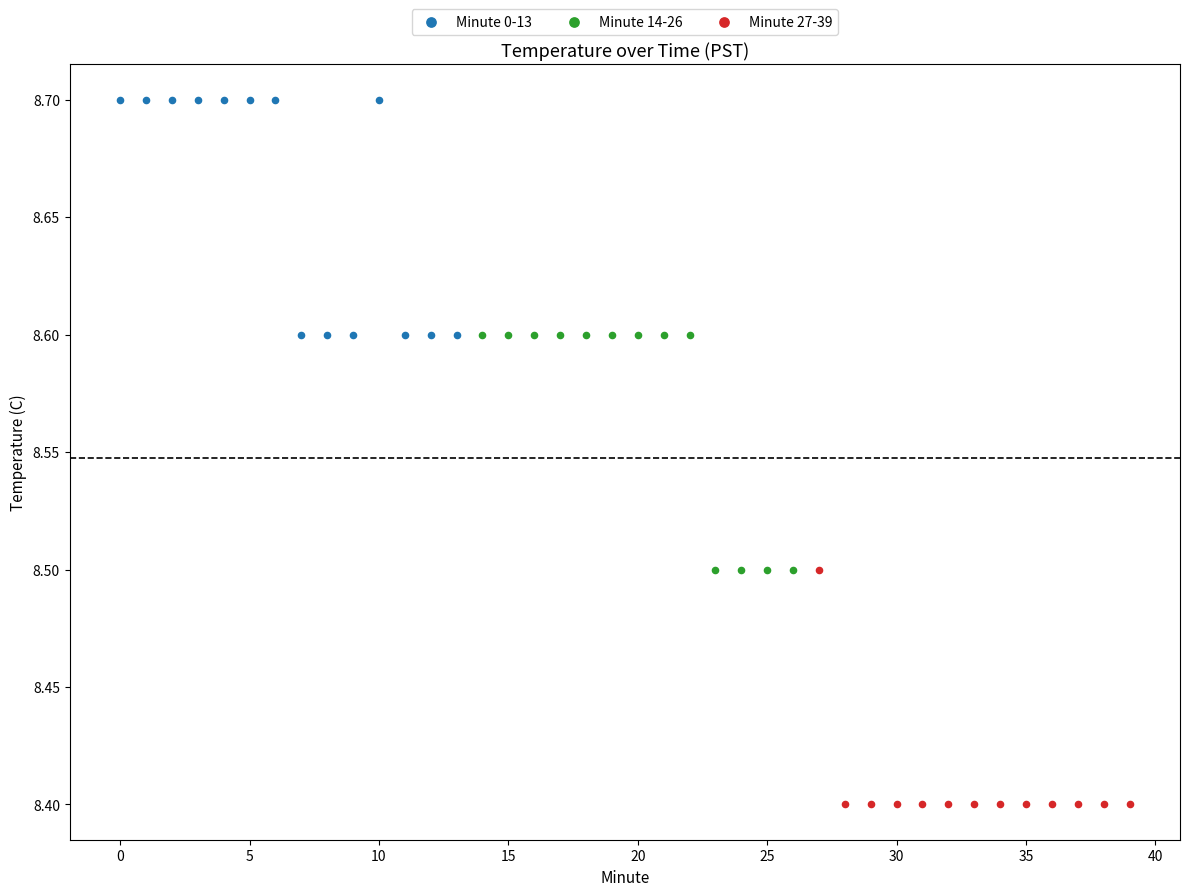

Which series reaches the minimum Y coordinate?

Minute 27-39